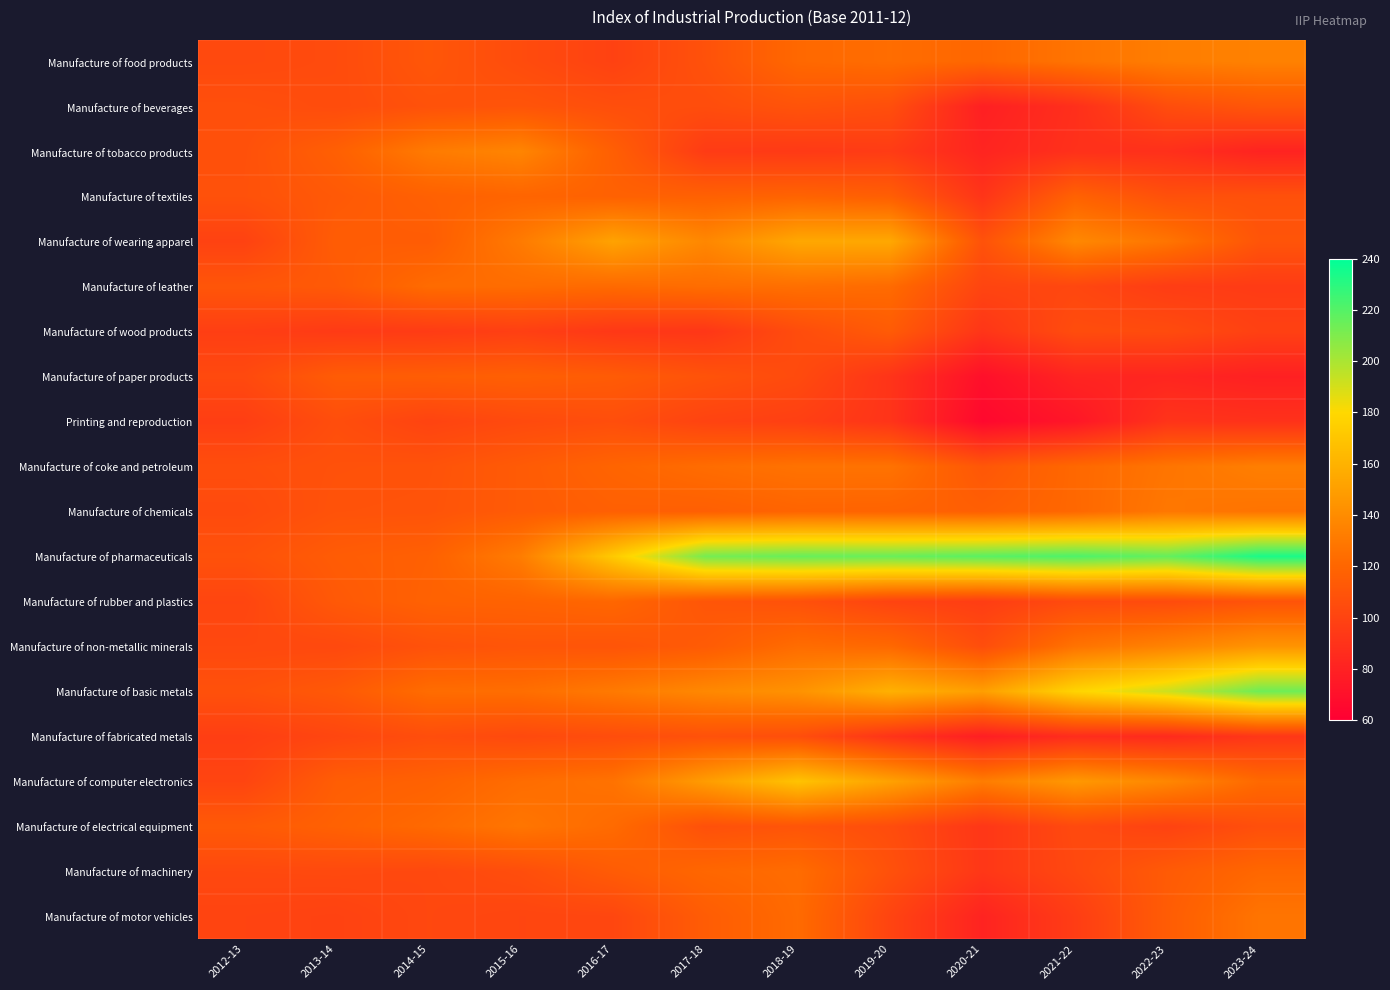

At how many categories does at least one series exceed 205?

7